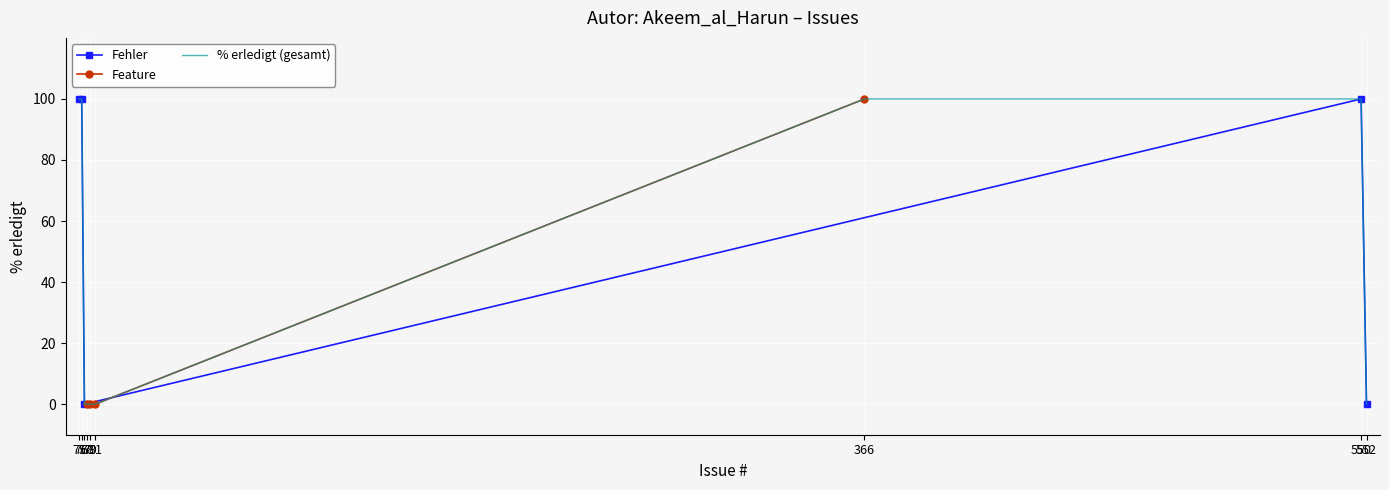

What is the sum of the values at 76 and 550?

200